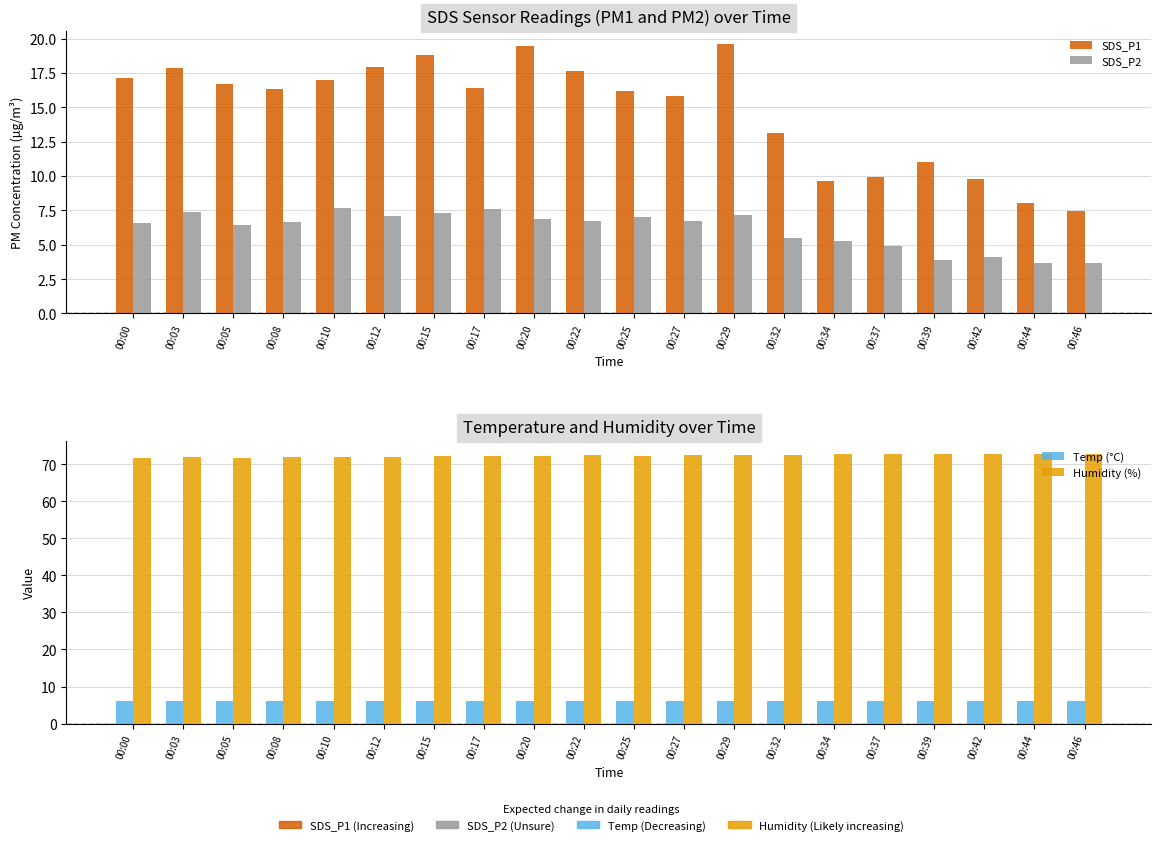

Reading left to right, list all the values displayed in this chart.

SDS_P1: 17.1	17.9	16.7	16.3	17.0	17.9	18.8	16.4	19.5	17.6	16.1	15.8	19.6	13.2	9.6	9.9	11.1	9.8	8.0	7.5
SDS_P2: 6.5	7.3	6.4	6.7	7.7	7.1	7.3	7.6	6.9	6.7	7.0	6.7	7.2	5.5	5.3	4.9	3.9	4.1	3.6	3.6
Temp (°C): 6.2	6.1	6.1	6.1	6.1	6.1	6.1	6.1	6.1	6.1	6.1	6.1	6.1	6.1	6.1	6.1	6.1	6.1	6.1	6.1
Humidity (%): 71.8	71.9	71.8	72.0	72.0	72.0	72.1	72.2	72.3	72.4	72.2	72.5	72.5	72.5	72.7	72.7	72.7	72.7	72.7	72.7